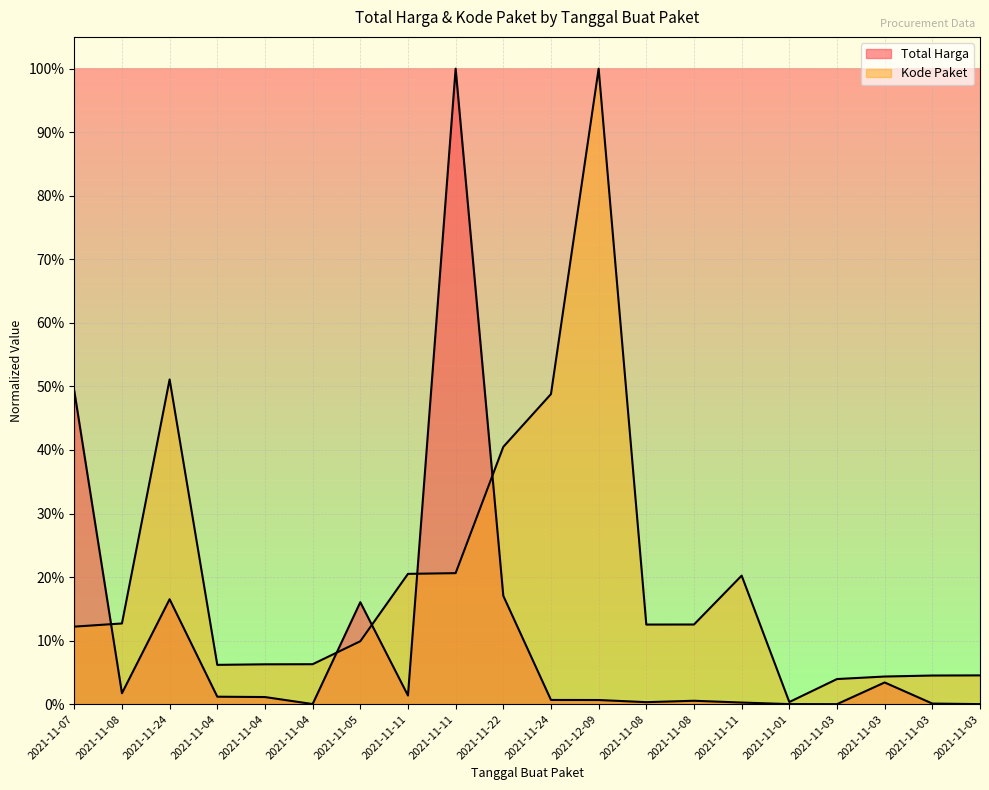

Where is Kode Paket nearest to the value 0?

2021-11-01